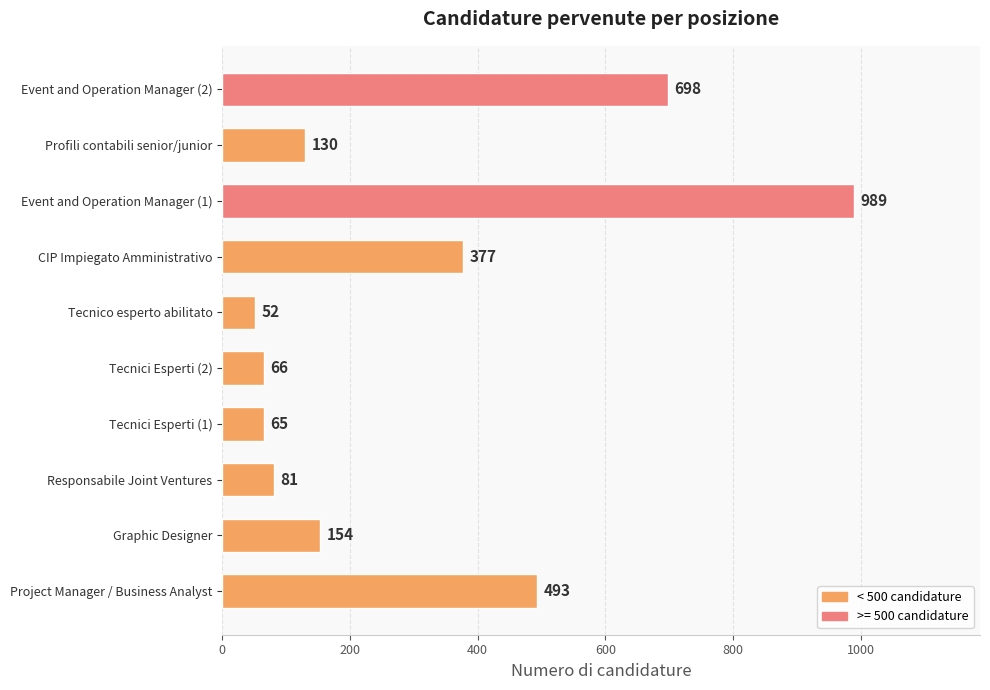

Which has a higher value, Tecnici Esperti (1) or Event and Operation Manager (2)?

Event and Operation Manager (2)